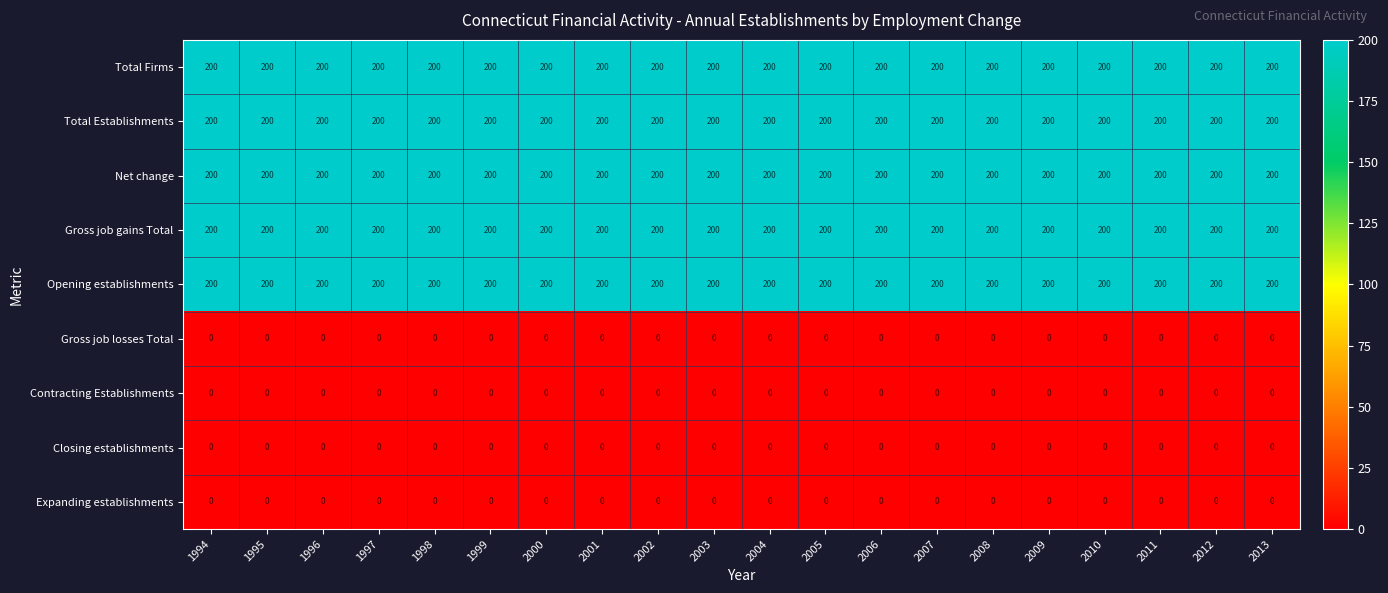

What is the average value of the Gross job gains Total series?

200